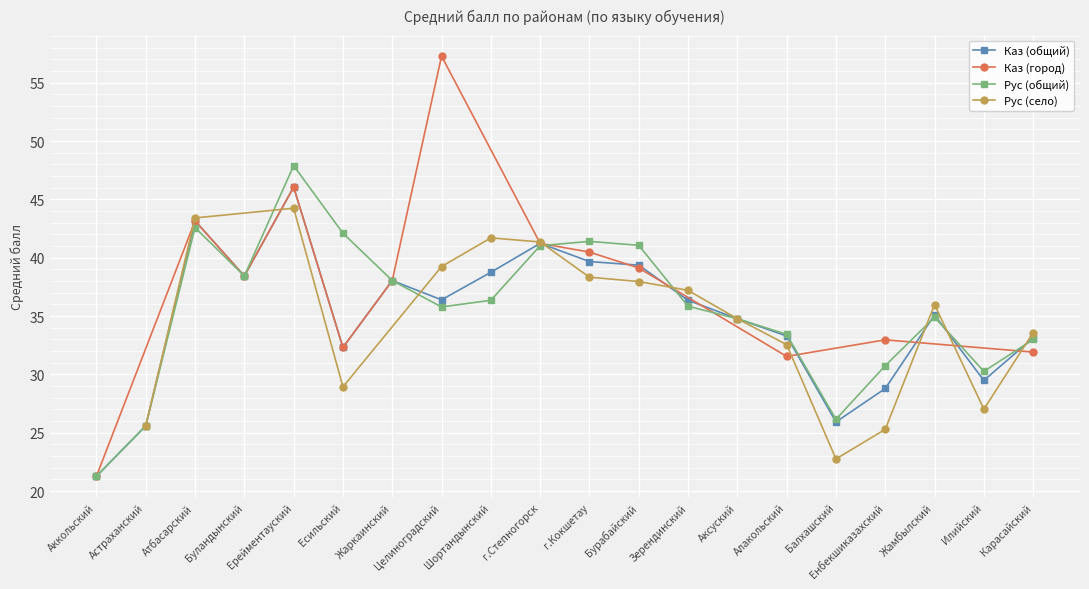

The value of Каз (общий) at Илийский is 29.5. True or false?

True